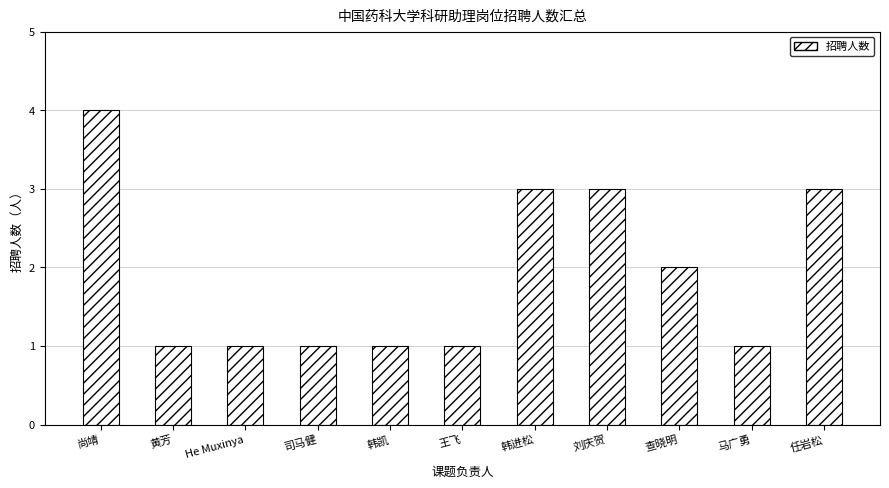

Is it true that the value at 尚靖 is 4?

True